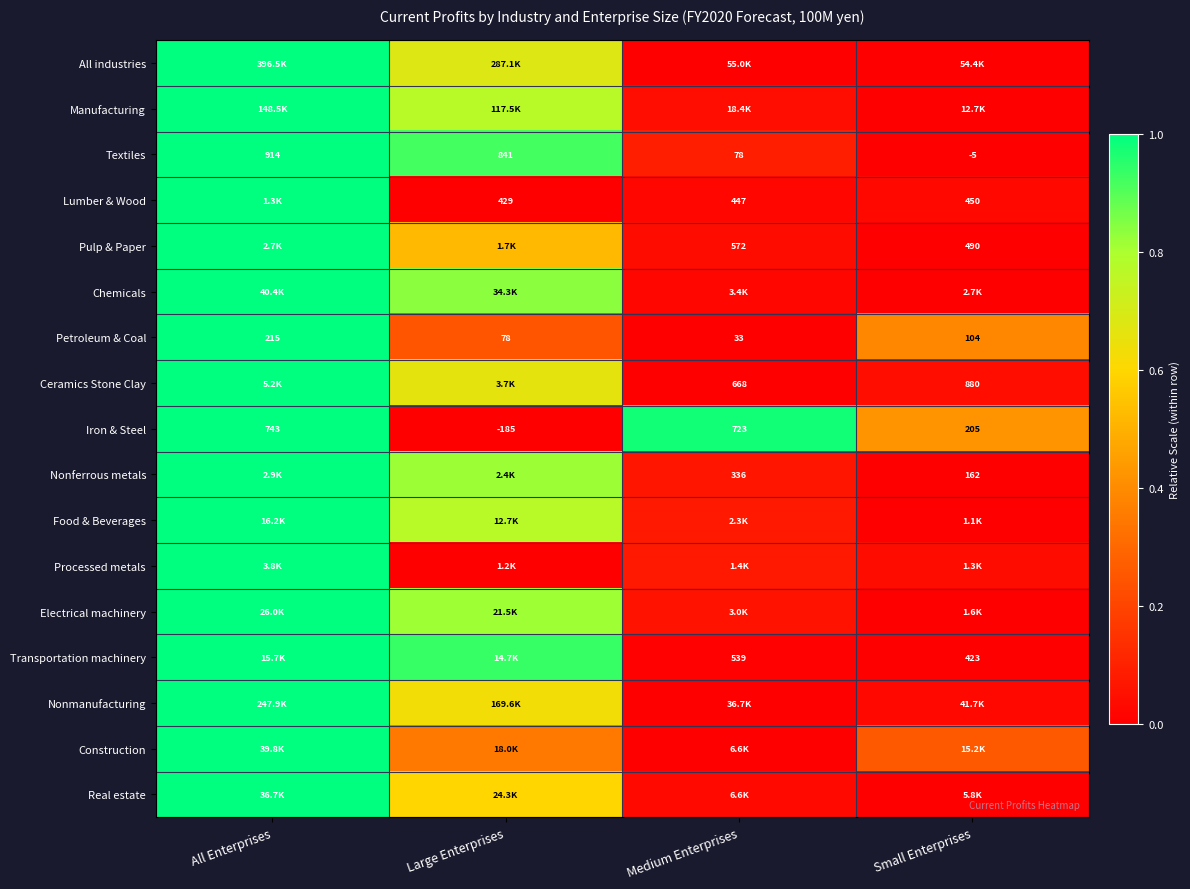

Is the value of Textiles at Large Enterprises greater than the value of Ceramics Stone Clay at Medium Enterprises?

Yes